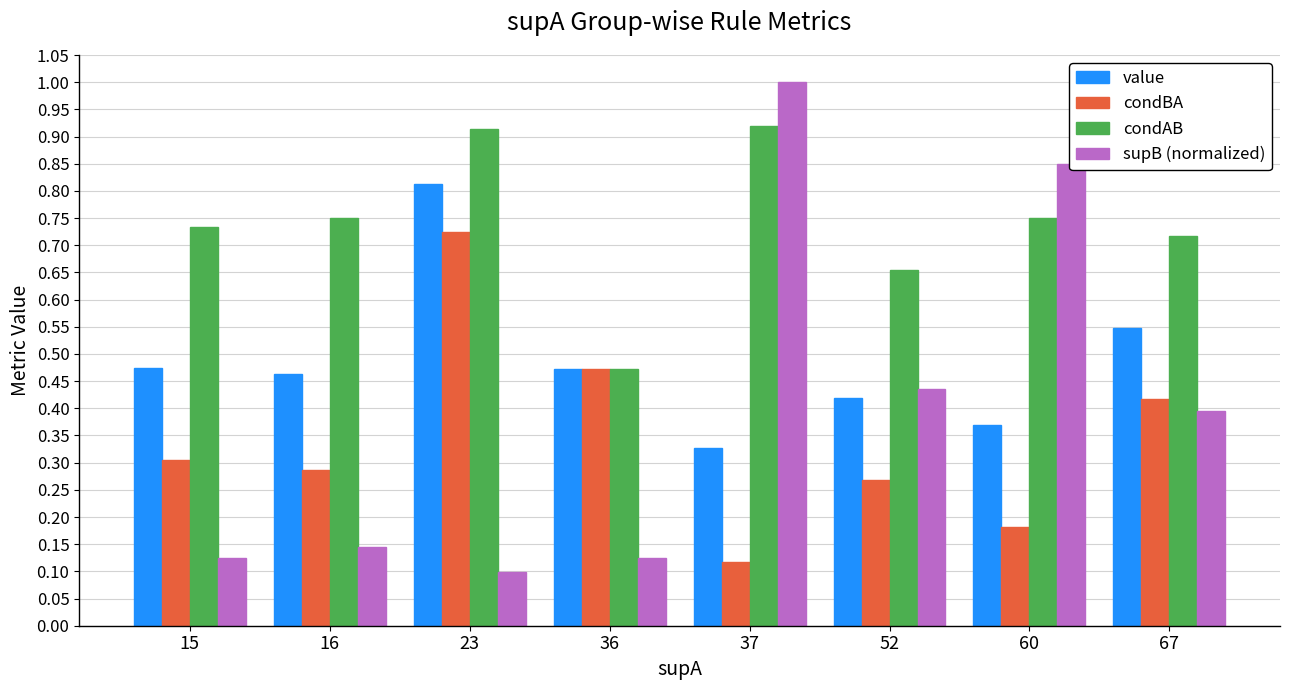

Where is supB (normalized) nearest to the value 0?

23